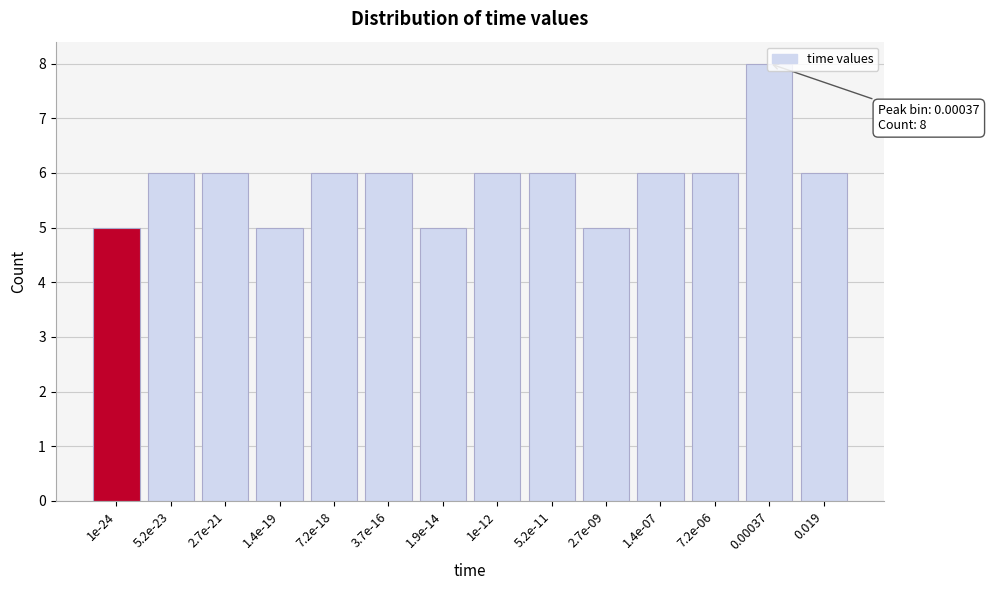

What is the difference between the maximum and second lowest values?

3